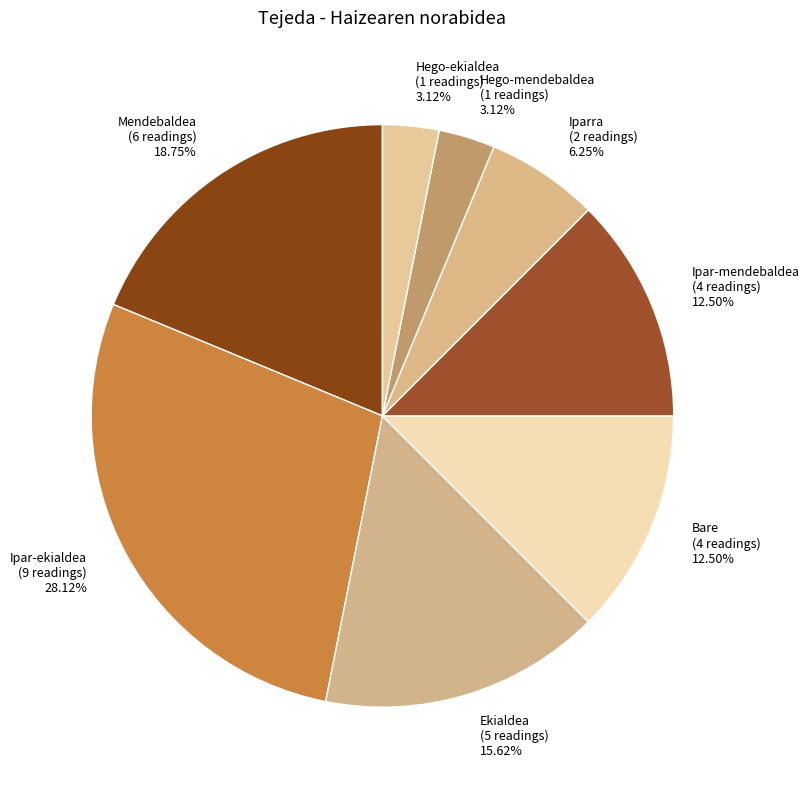

Is it true that Iparra is 1% of the pie?

False